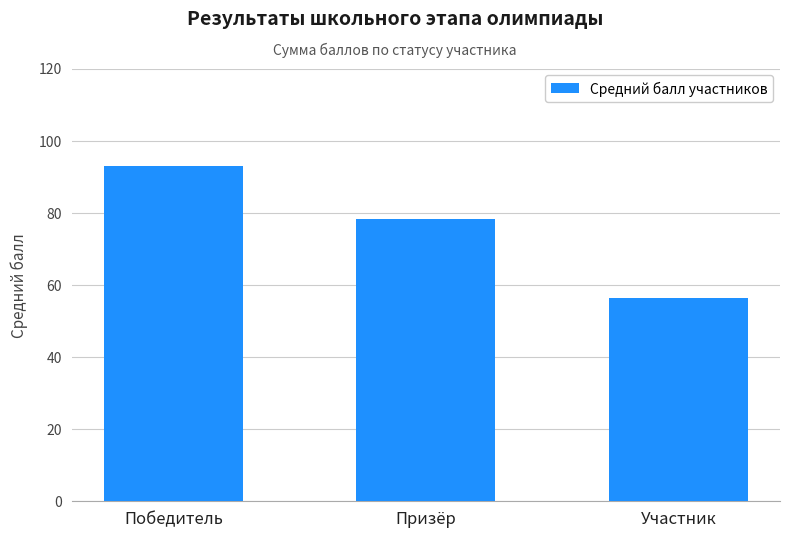

How many bars are there in total?

3